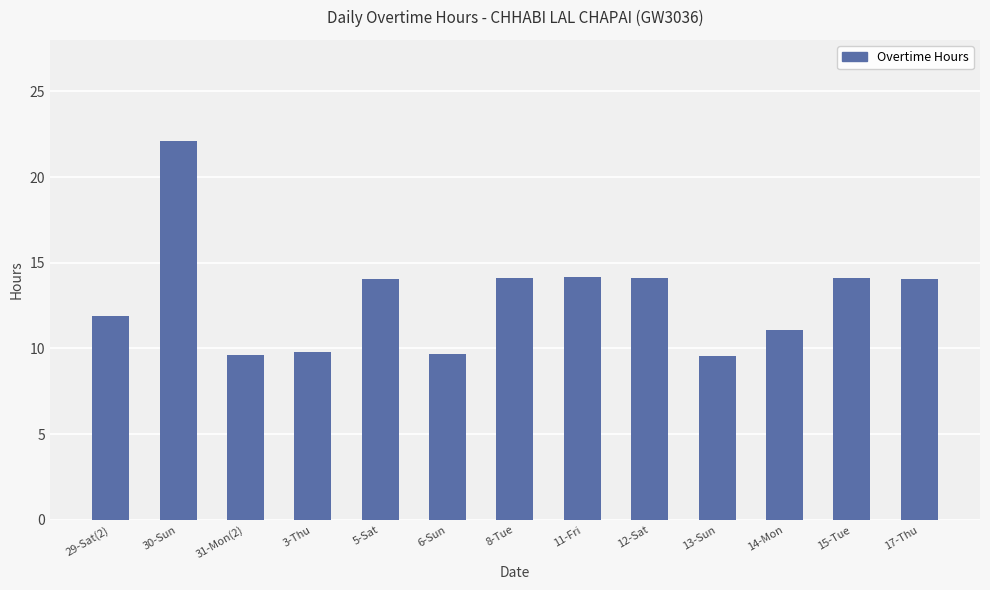

What is the difference between the second highest and minimum values?

4.6